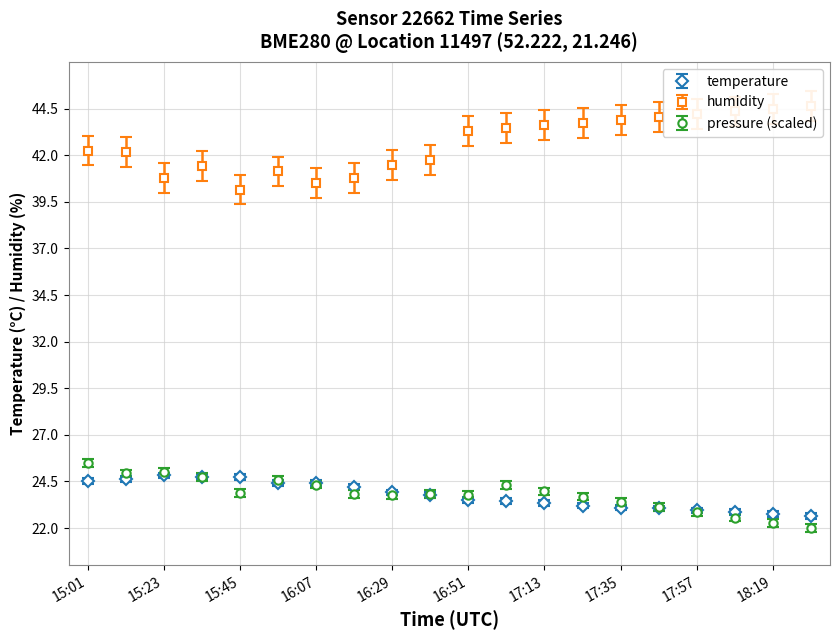

The value of temperature at 17:24 is 33.4. True or false?

False